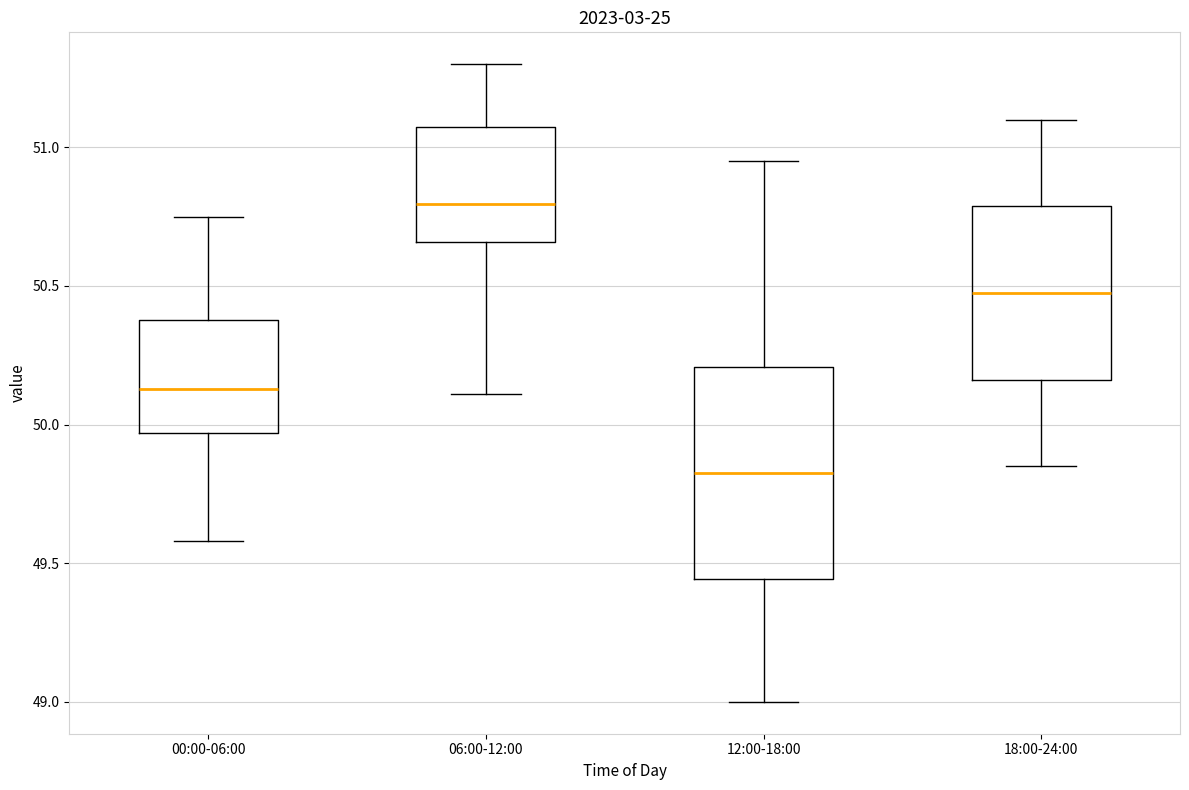

Reading left to right, read every box against the y-axis: the position of its median line, the range the box covers, and the ends of its whiskers. The values are not printed on the chart, so give them approximately, as read against the axis.

00:00-06:00: median 50.15, box 49.95 to 50.40, whiskers 49.60 to 50.75
06:00-12:00: median 50.80, box 50.65 to 51.10, whiskers 50.10 to 51.30
12:00-18:00: median 49.85, box 49.45 to 50.20, whiskers 49.00 to 50.95
18:00-24:00: median 50.50, box 50.15 to 50.80, whiskers 49.85 to 51.10